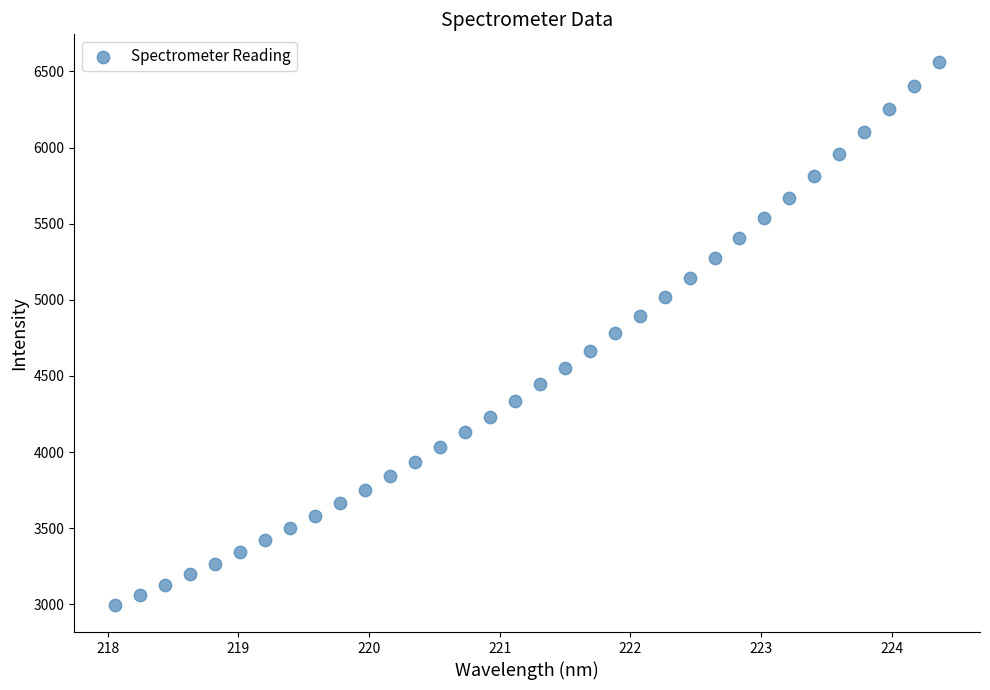

What is the range of X values (max minus min)?

6.3